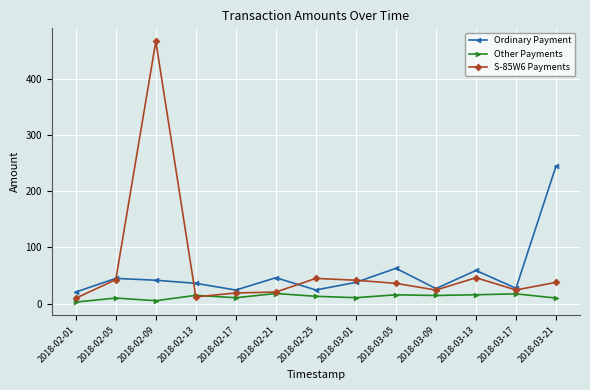

What is the difference between the maximum and minimum values in the S-85W6 Payments series?

457.9